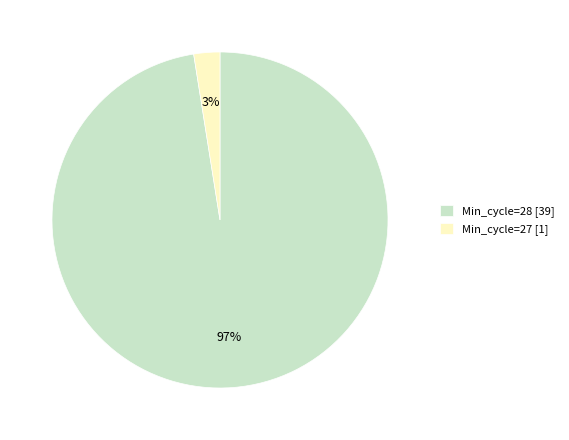

Rank the categories by value from highest to lowest.

Min_cycle=28 [39], Min_cycle=27 [1]